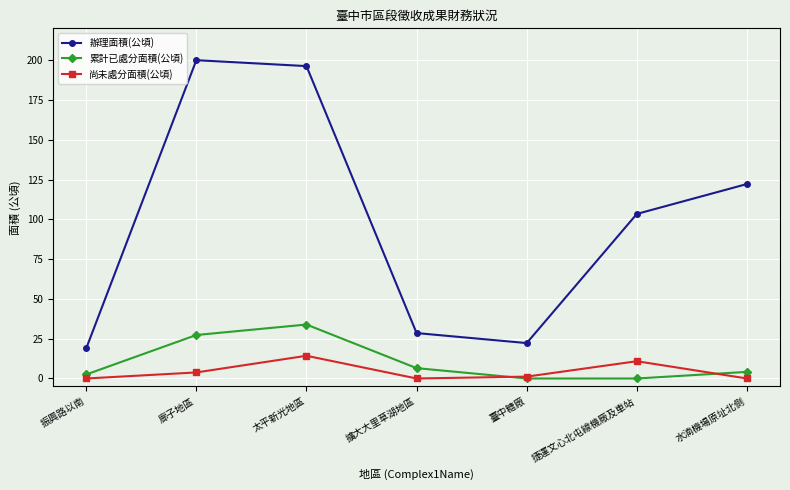

What is the value of the 尚未處分面積(公頃) point at the 2nd from the left?

3.8